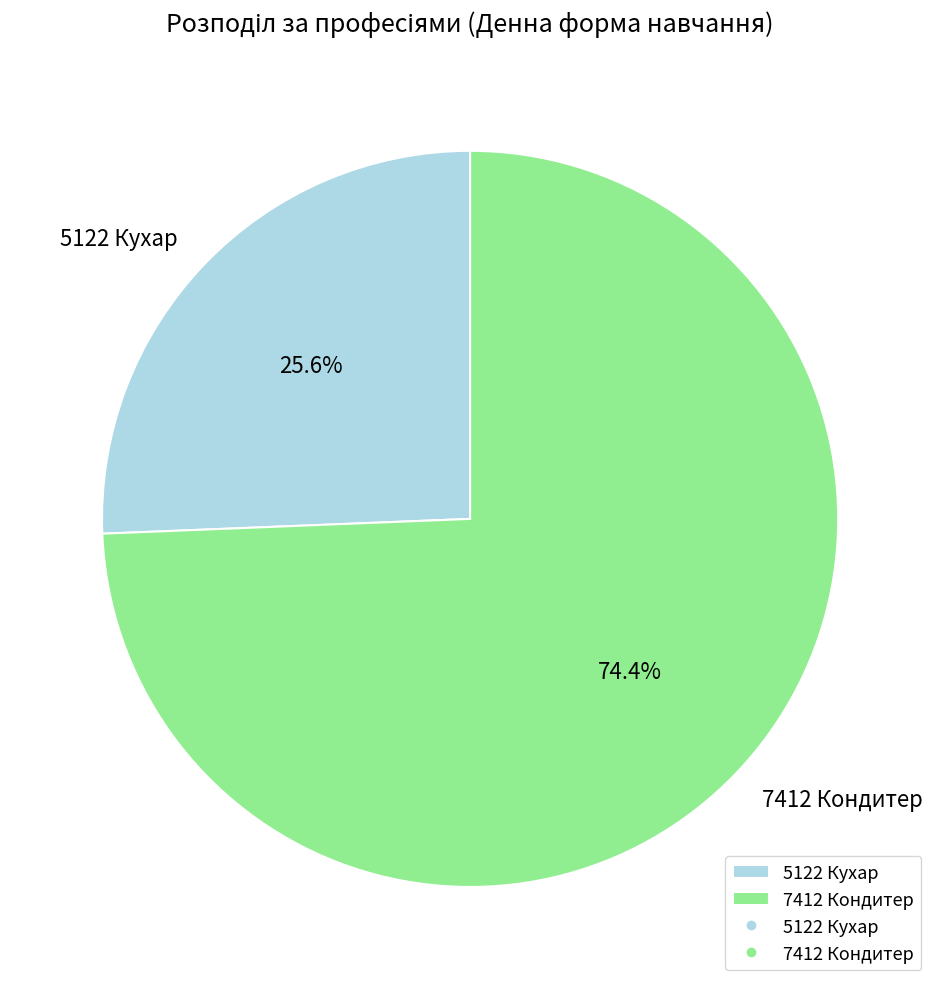

How many slices are in this pie chart?

2